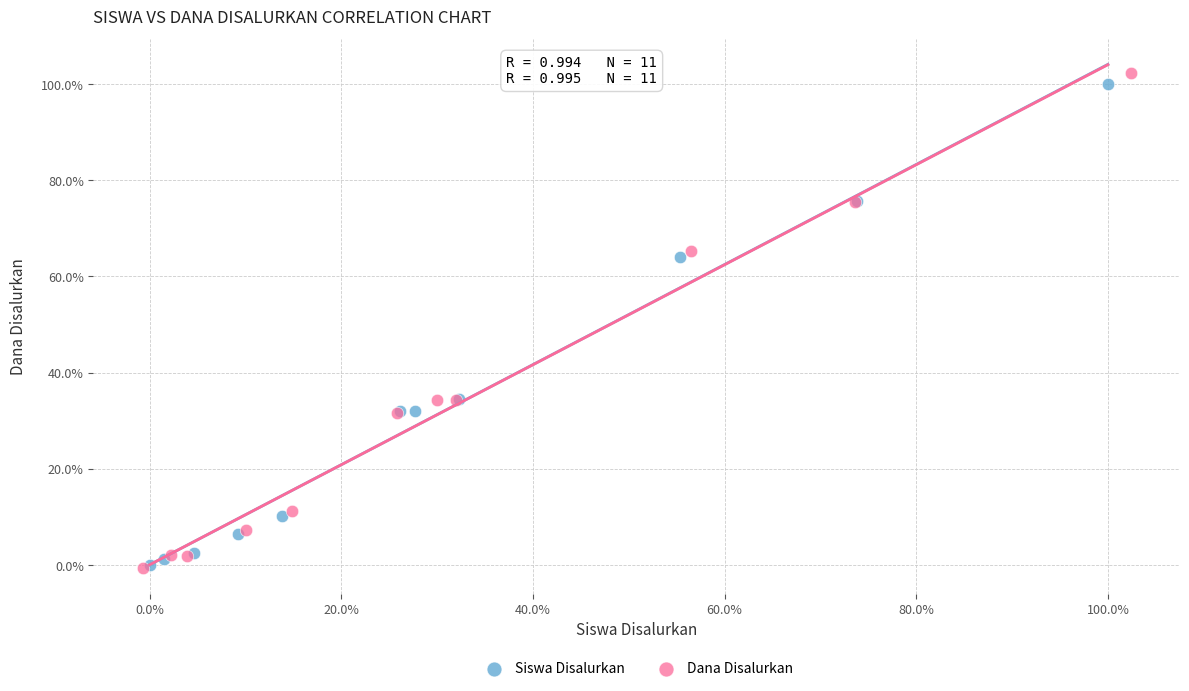

Which series has the largest Y range (max minus min)?

Dana Disalurkan